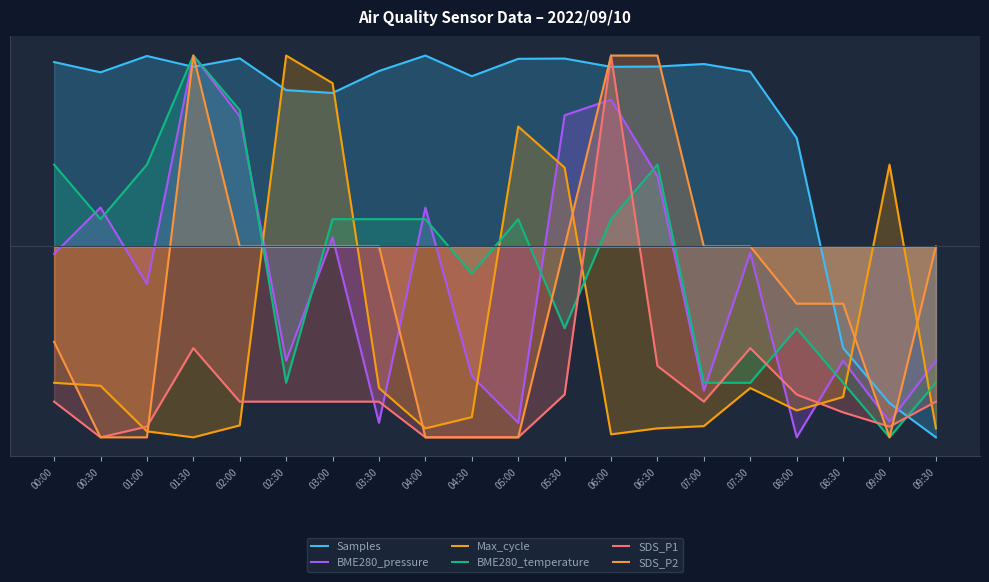

Which series has the largest range (max minus min)?

Samples